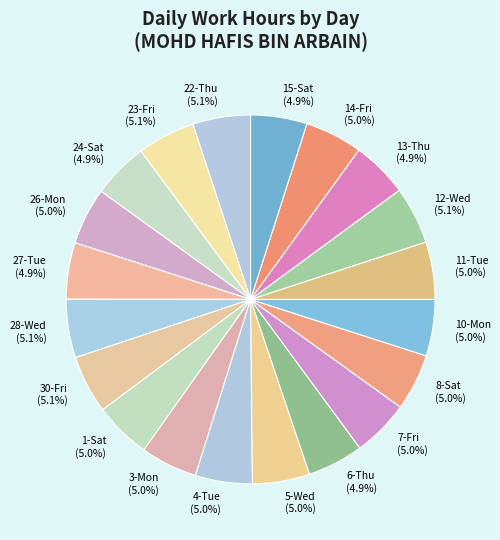

Count the number of slices in the pie.

20